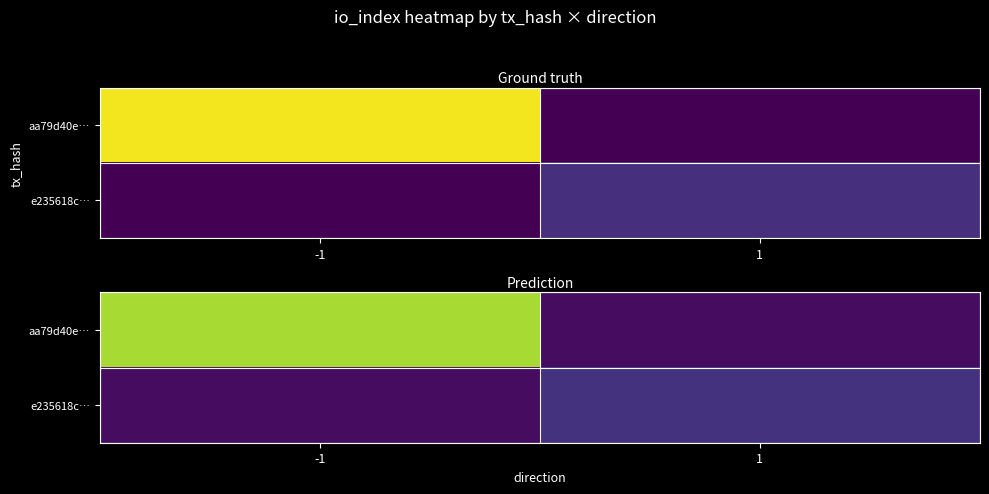

Count the number of data series in this chart.

2